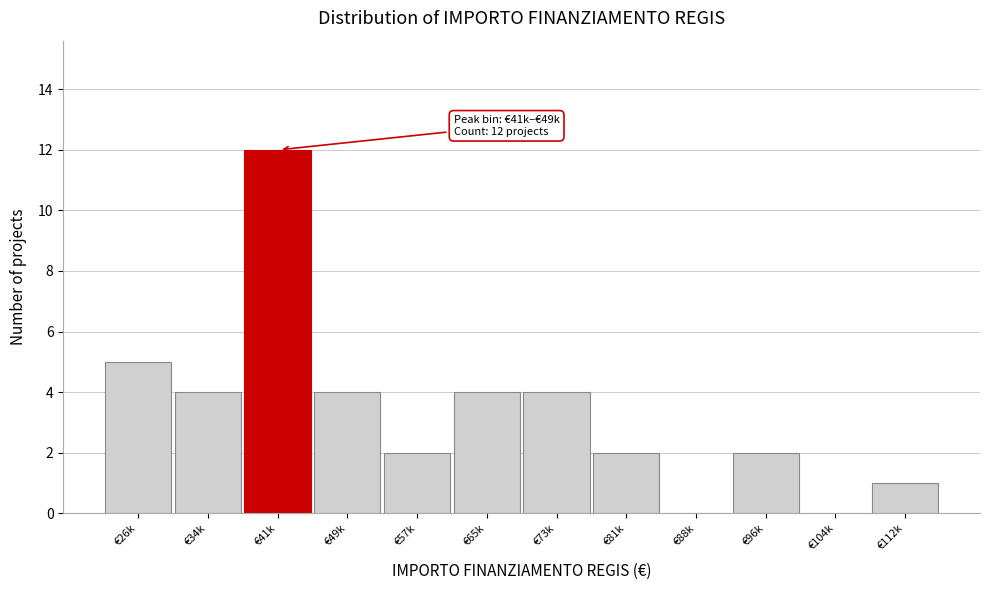

Reading left to right, list all the values displayed in this chart.

€26k=5	€34k=4	€41k=12	€49k=4	€57k=2	€65k=4	€73k=4	€81k=2	€88k=0	€96k=2	€104k=0	€112k=1